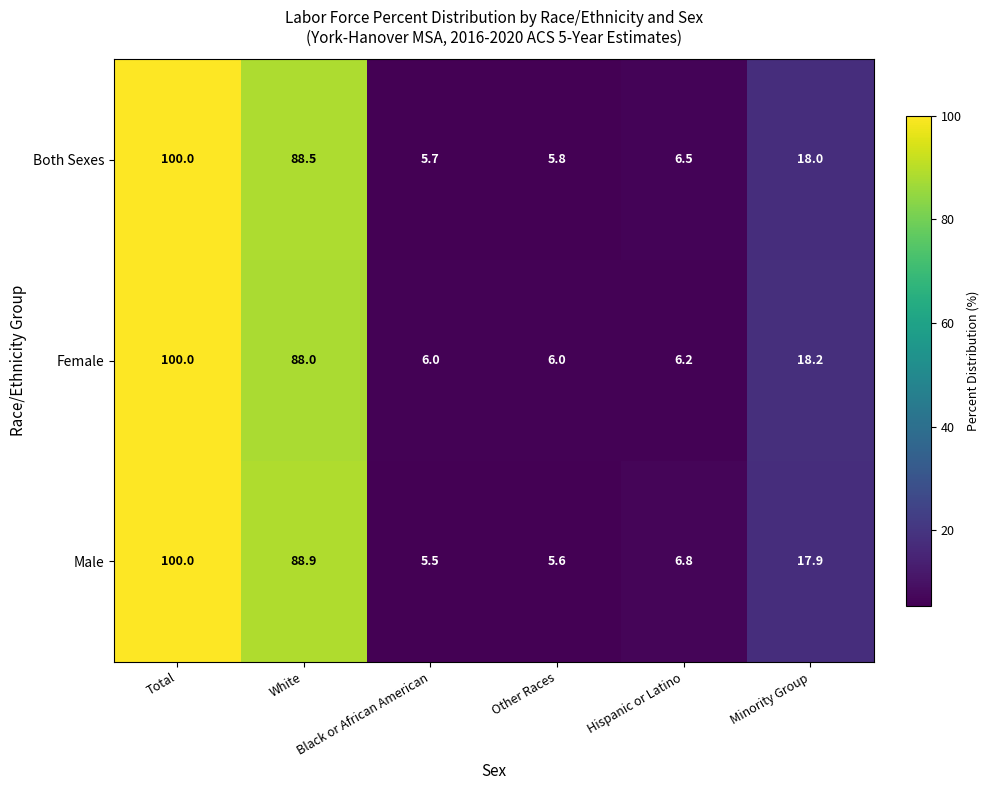

True or false: Both Sexes has a value of 5.7 at Black or African American.

True